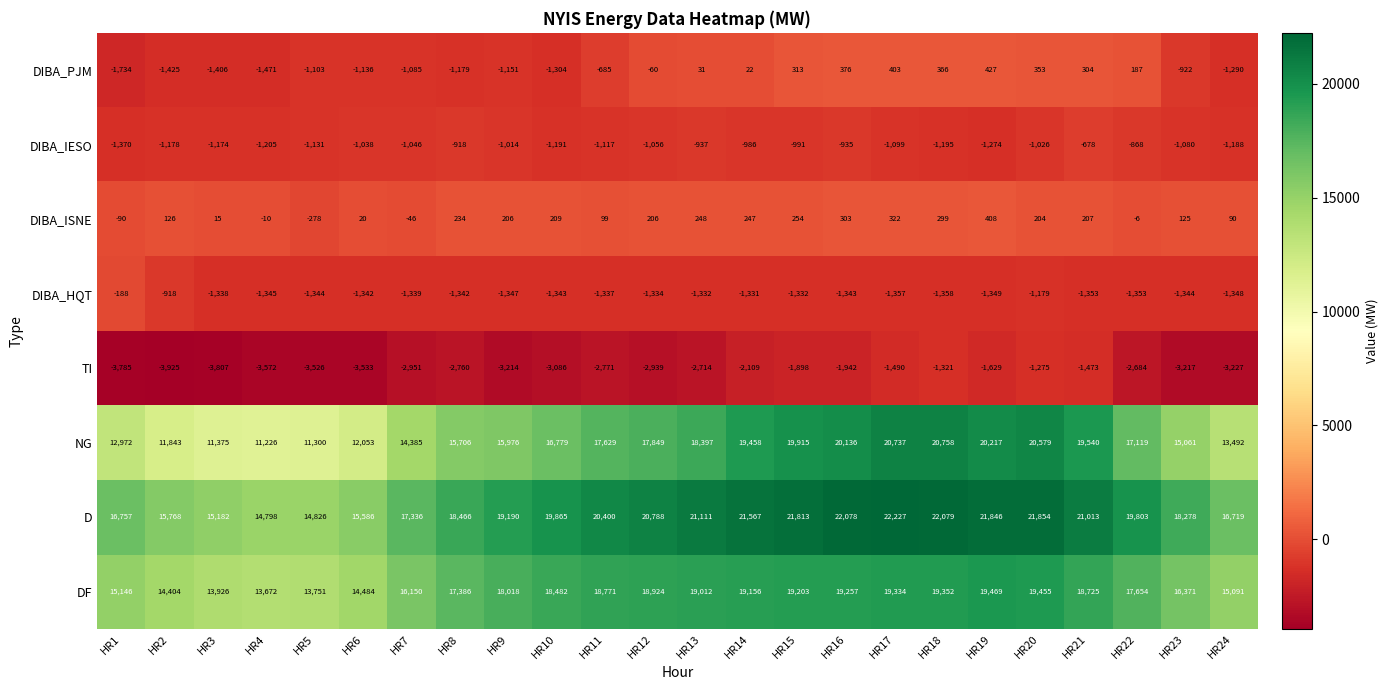

What is the difference between the highest and lowest values at HR17?

23717